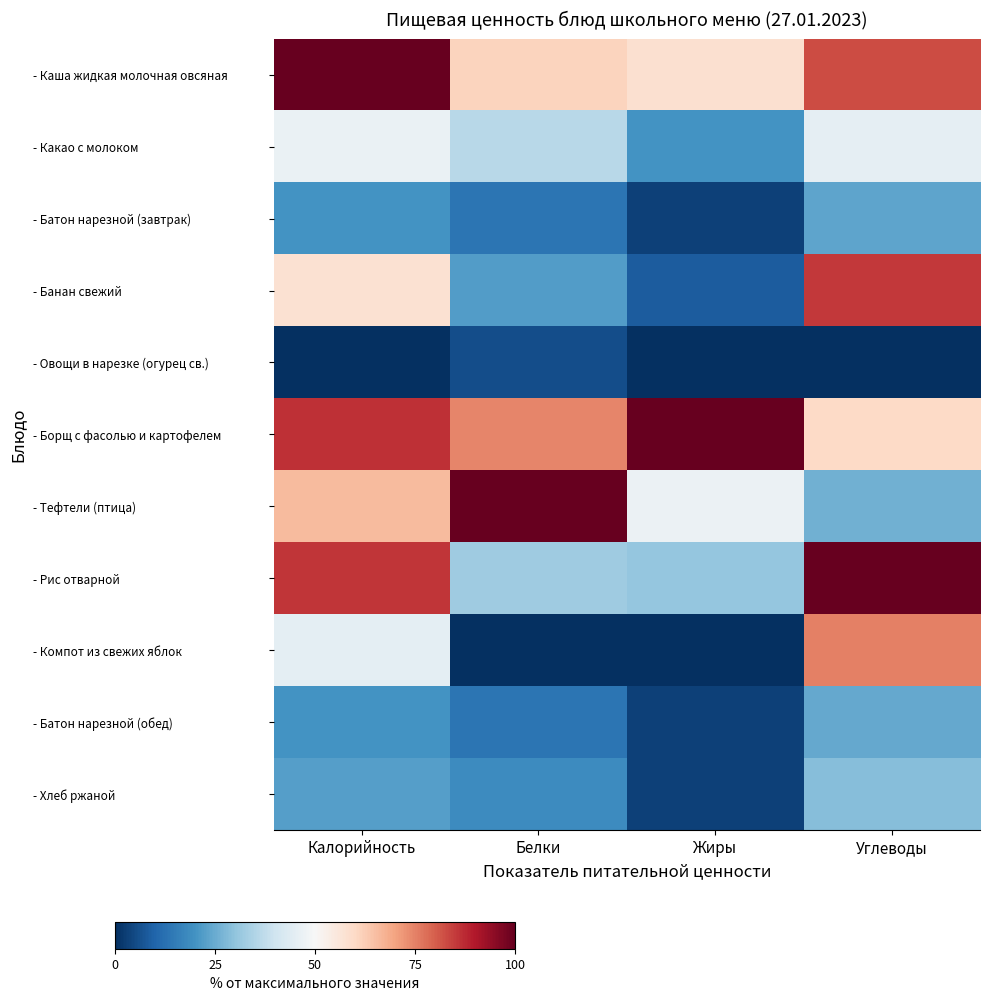

Reading right to left, transcribe all the data shown in this chart.

- Каша жидкая молочная овсяная: Углеводы=82.6	Жиры=58.2	Белки=61.0	Калорийность=100.0
- Какао с молоком: Углеводы=45.4	Жиры=20.1	Белки=36.1	Калорийность=46.6
- Батон нарезной (завтрак): Углеводы=23.7	Жиры=3.2	Белки=13.3	Калорийность=20.0
- Банан свежий: Углеводы=85.2	Жиры=8.5	Белки=22.1	Калорийность=57.5
- Овощи в нарезке (огурец св.): Углеводы=0.0	Жиры=0.1	Белки=5.6	Калорийность=0.0
- Борщ с фасолью и картофелем: Углеводы=60.1	Жиры=100.0	Белки=74.6	Калорийность=86.6
- Тефтели (птица): Углеводы=26.1	Жиры=46.9	Белки=100.0	Калорийность=65.9
- Рис отварной: Углеводы=100.0	Жиры=30.5	Белки=32.3	Калорийность=85.9
- Компот из свежих яблок: Углеводы=75.2	Жиры=0.0	Белки=0.0	Калорийность=45.0
- Батон нарезной (обед): Углеводы=24.5	Жиры=3.2	Белки=13.3	Калорийность=20.0
- Хлеб ржаной: Углеводы=28.6	Жиры=3.4	Белки=18.6	Калорийность=22.5